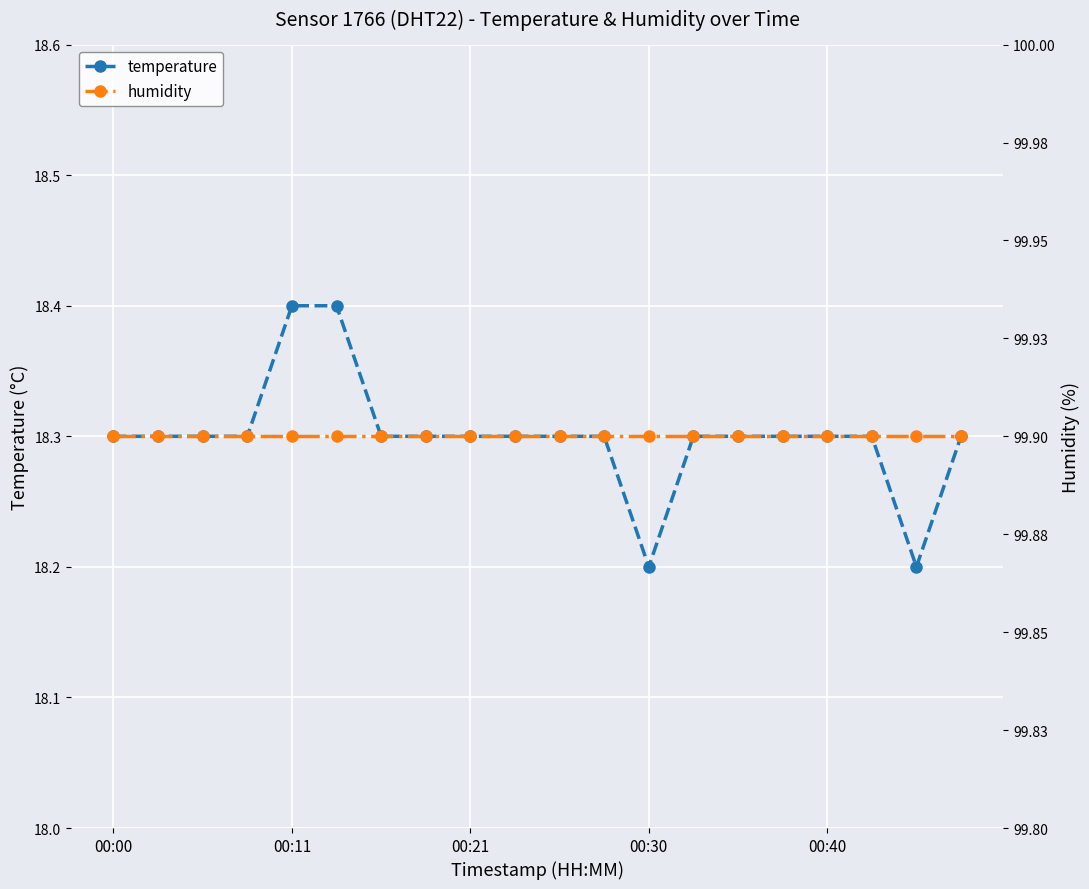

How many temperature values are between 18 and 19?

20